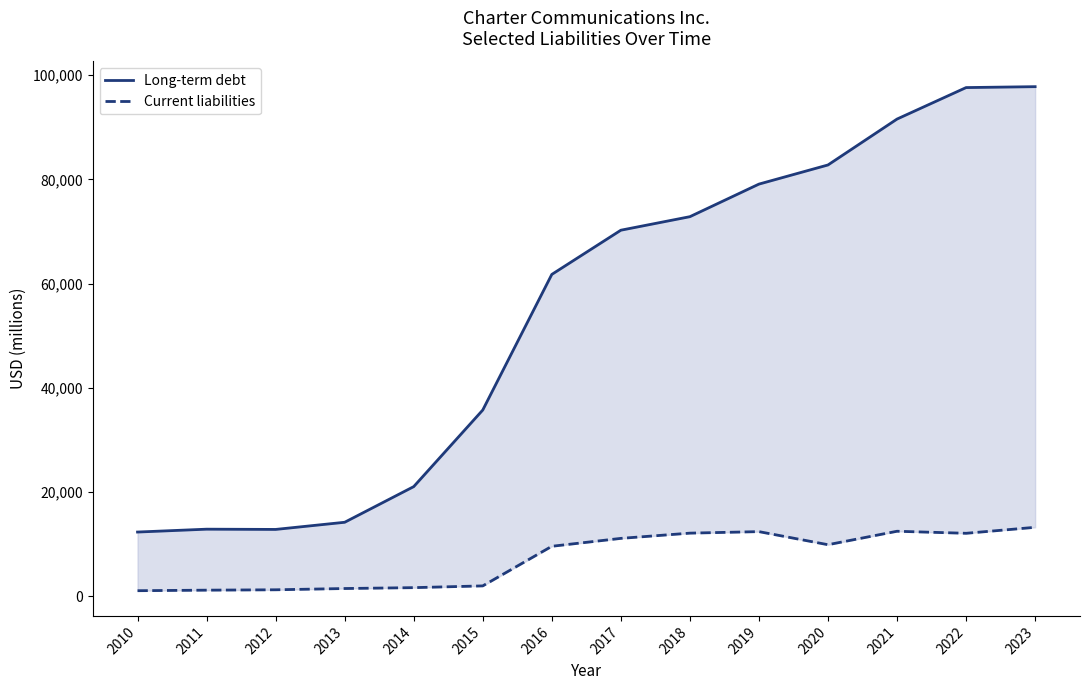

At which category does Long-term debt reach its first local peak?

2011